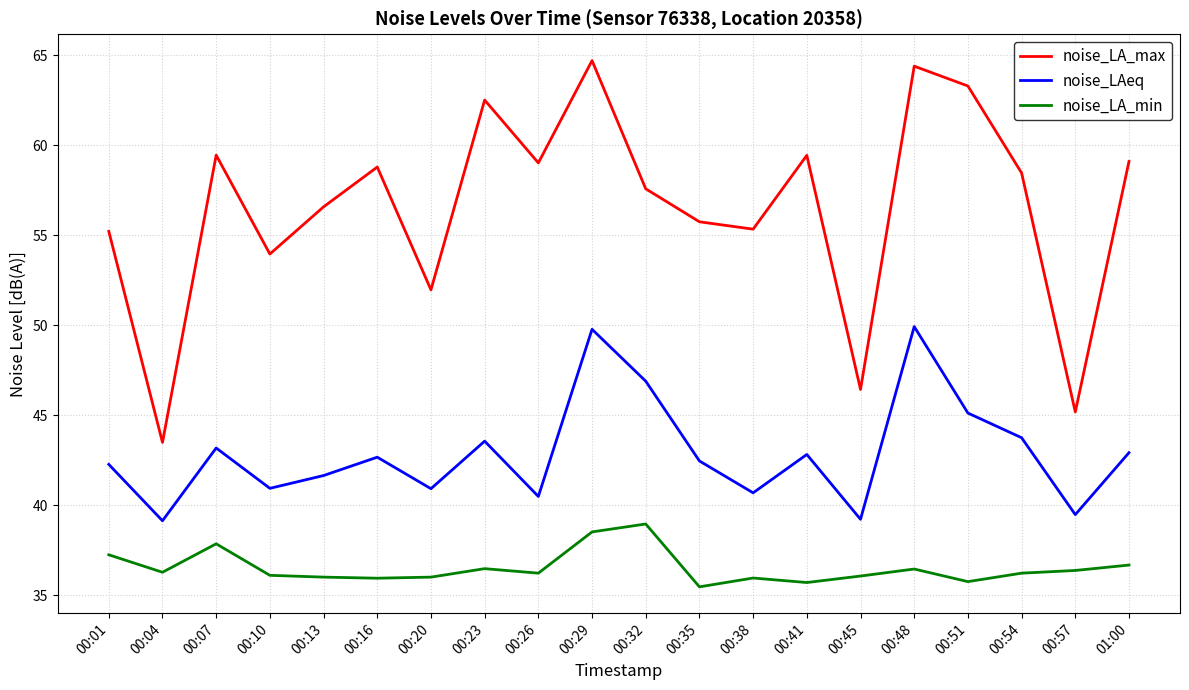

How many interior local valleys does the noise_LAeq series have?

7